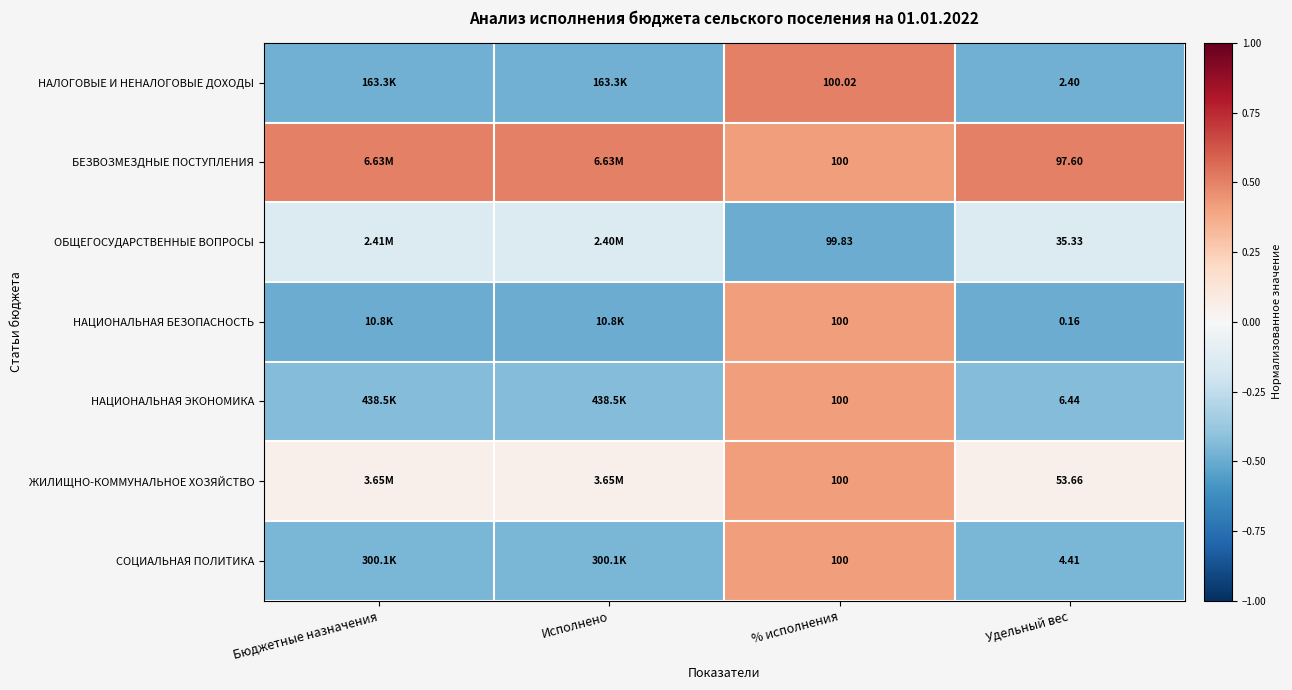

Is the value of НАЦИОНАЛЬНАЯ ЭКОНОМИКА at Удельный вес greater than the value of ЖИЛИЩНО-КОММУНАЛЬНОЕ ХОЗЯЙСТВО at Удельный вес?

No